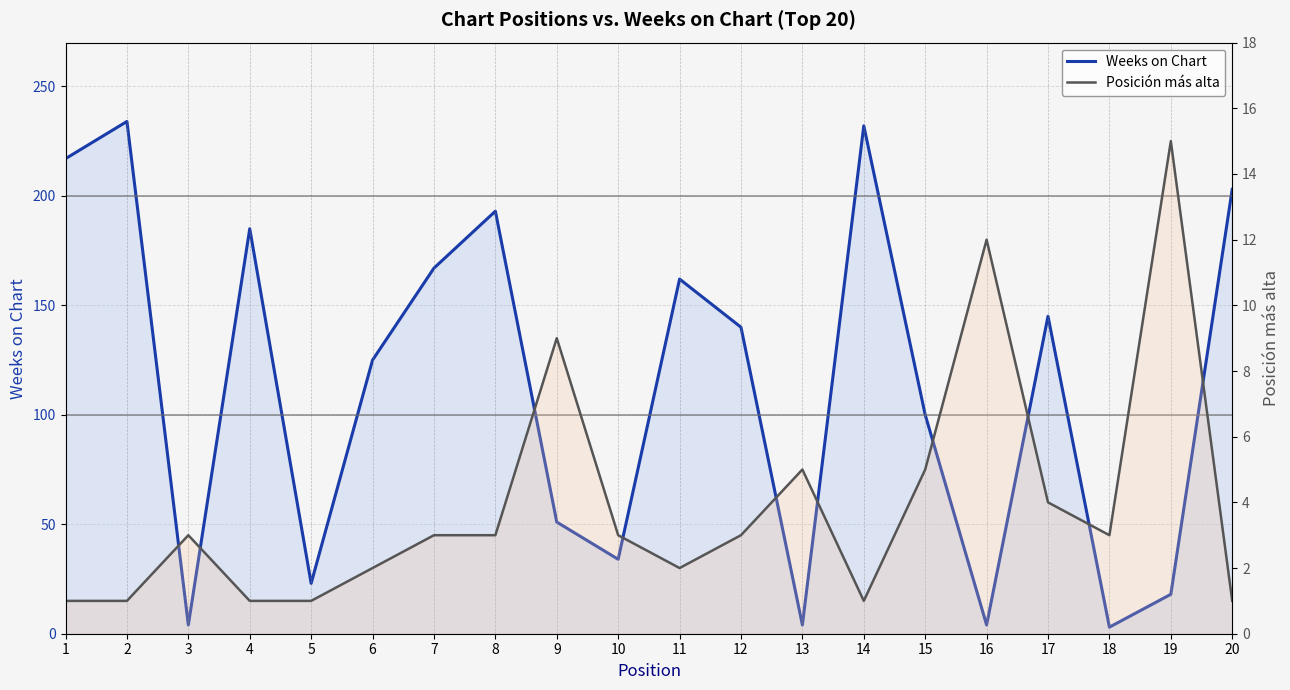

What is the value of the Posición más alta point at the 20th from the left?

1